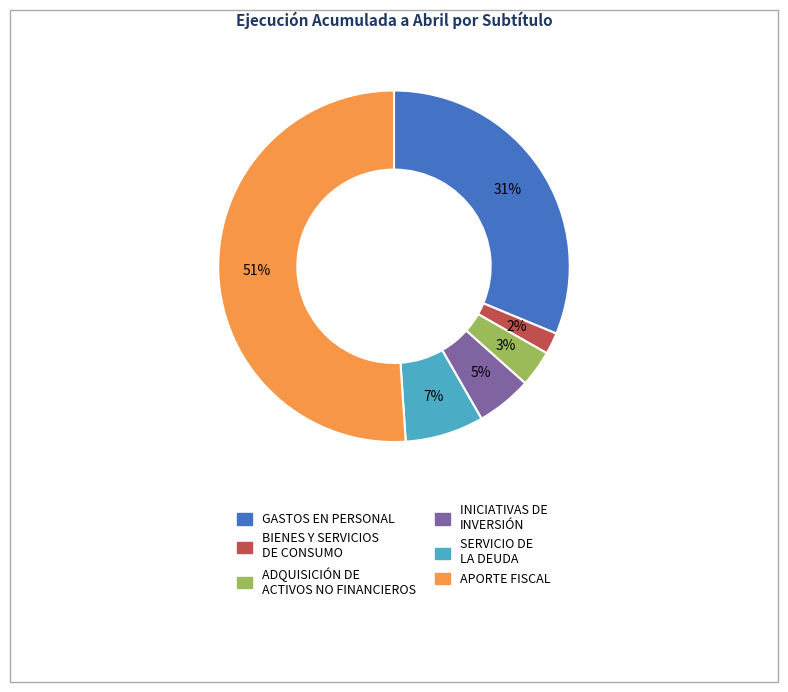

Is there any slice that represents more than half of the pie?

Yes